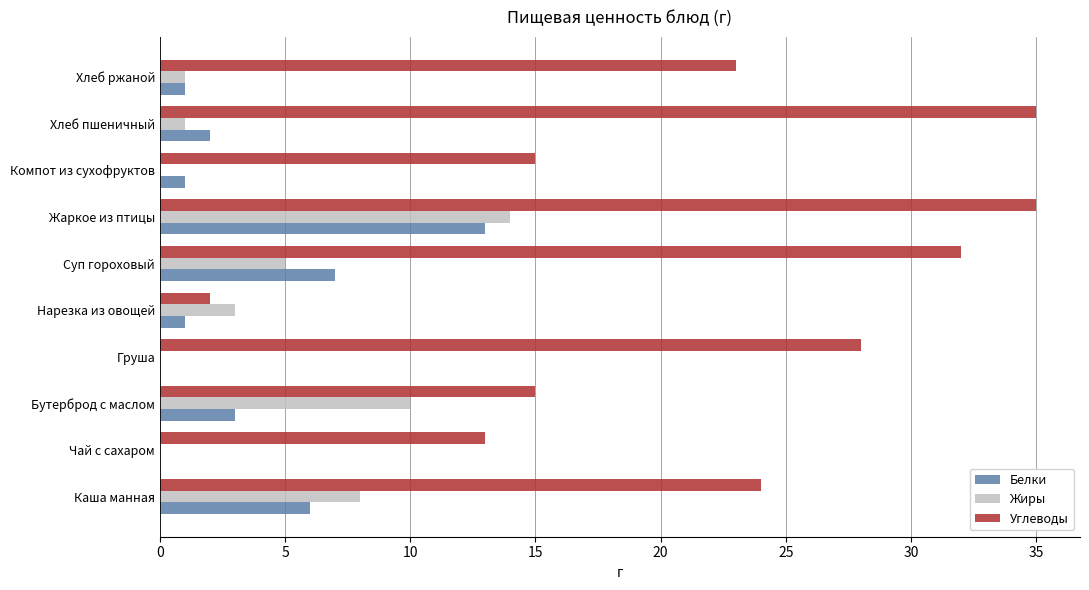

What is the highest value of the Жиры series?

14